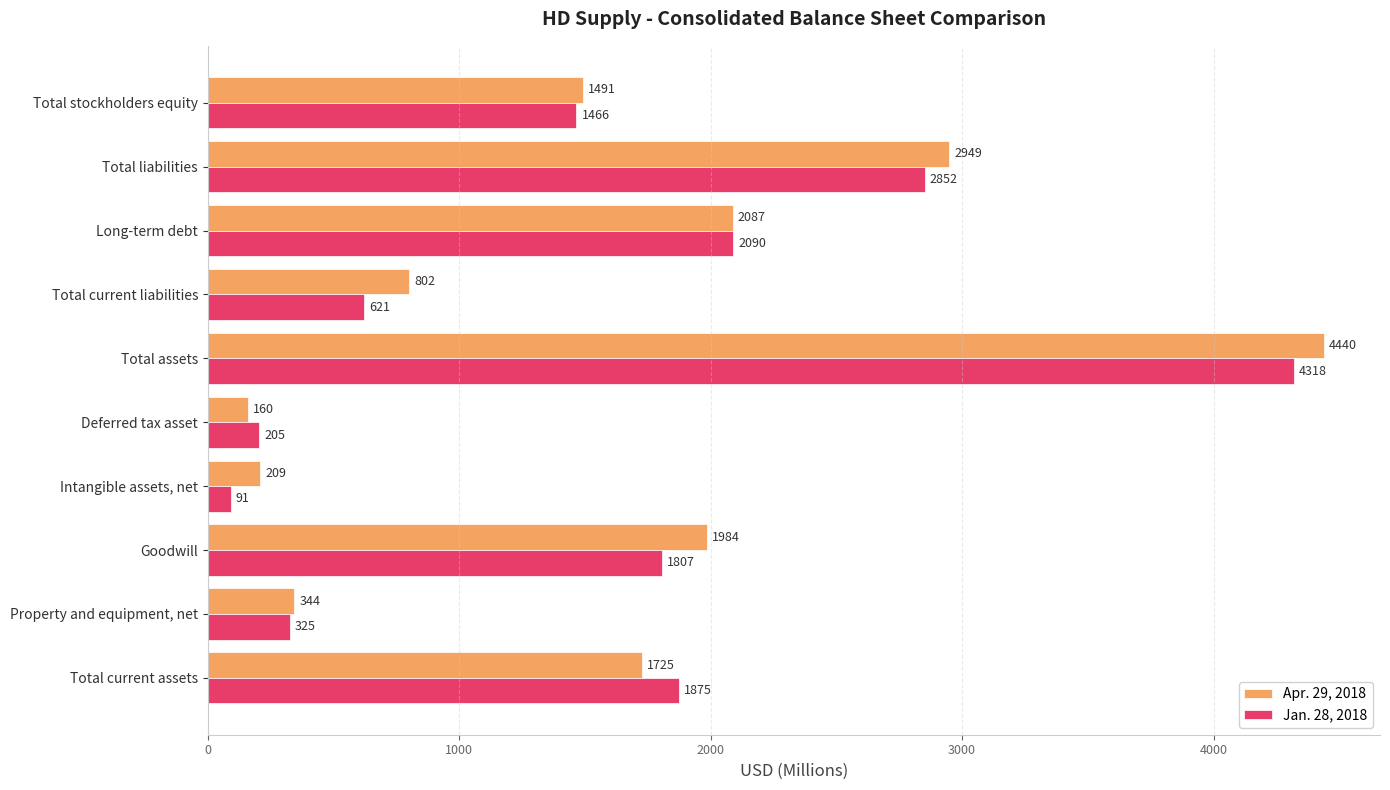

Which series has the largest range (max minus min)?

Apr. 29, 2018